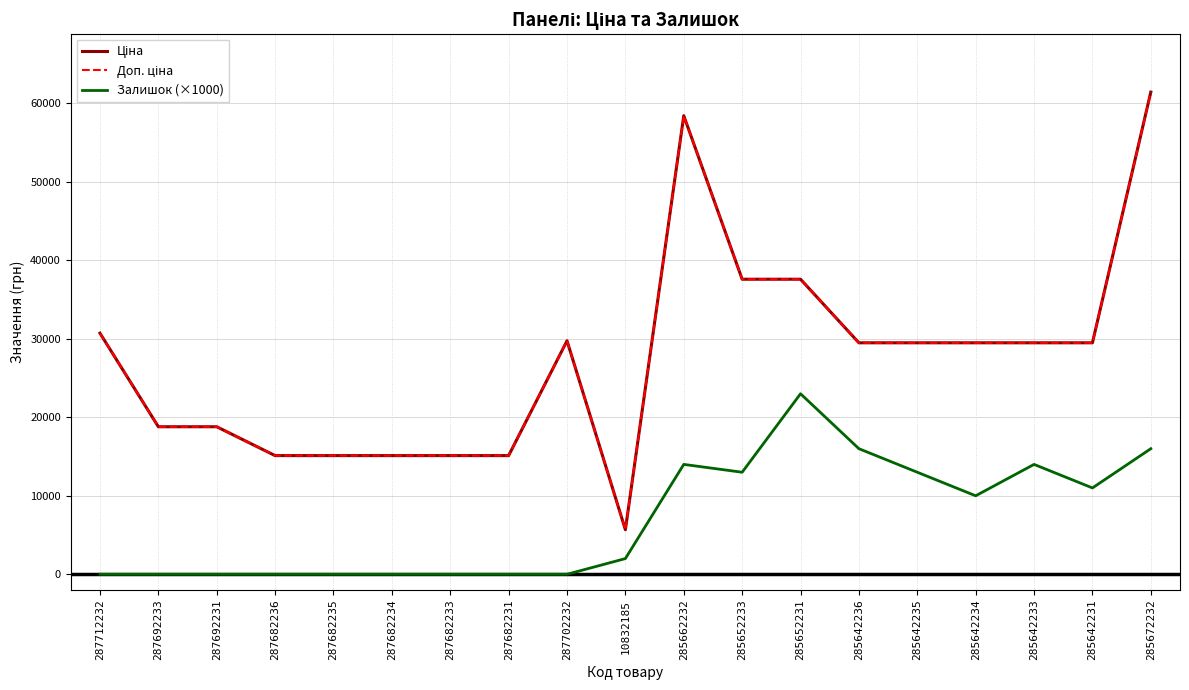

True or false: Ціна and Доп. ціна cross at least once.

False